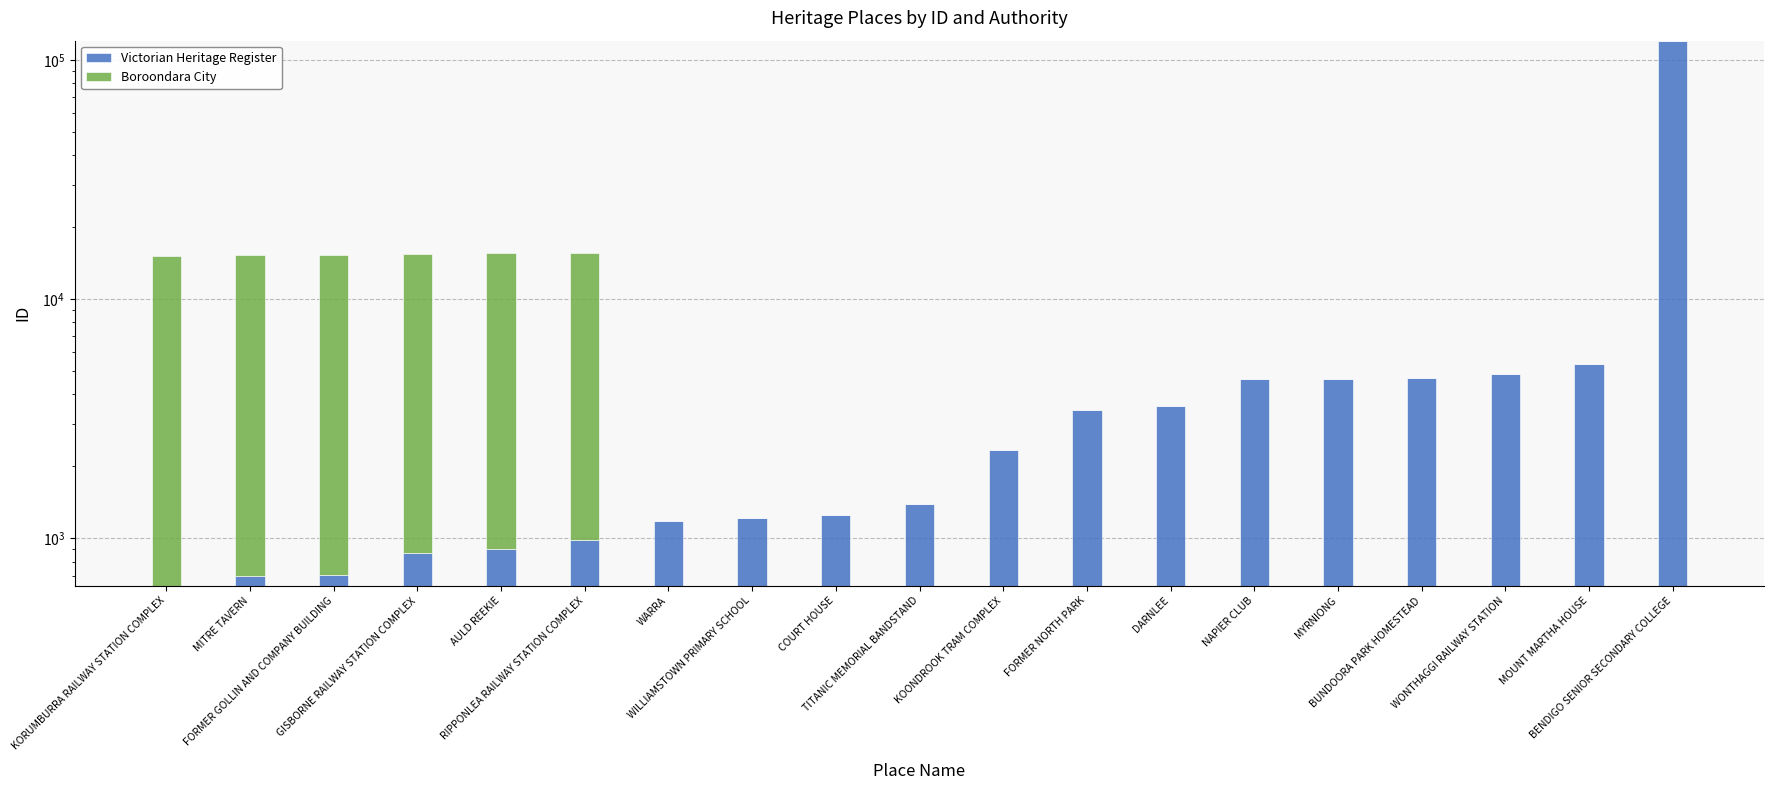

What is the lowest value of the Victorian Heritage Register series?

634